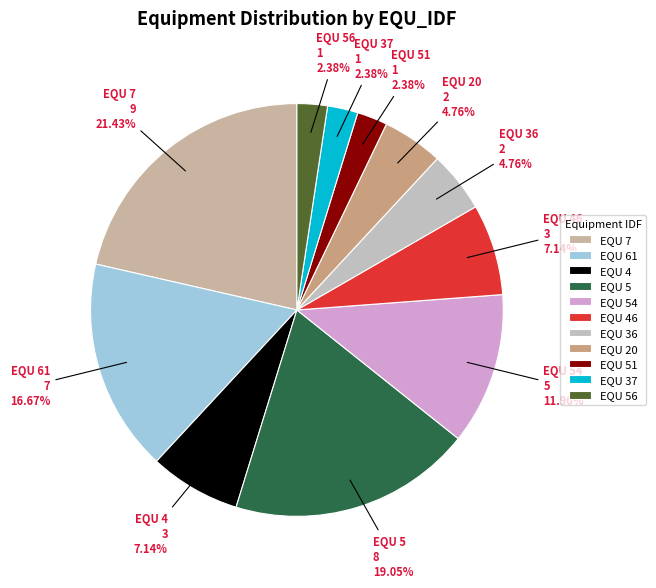

Which category has the biggest portion of the pie?

EQU 7